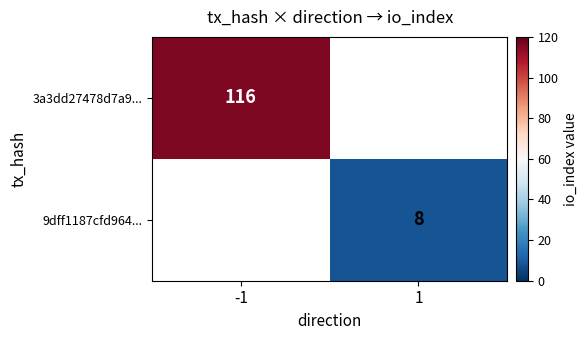

Which category has the highest value across all series?

-1